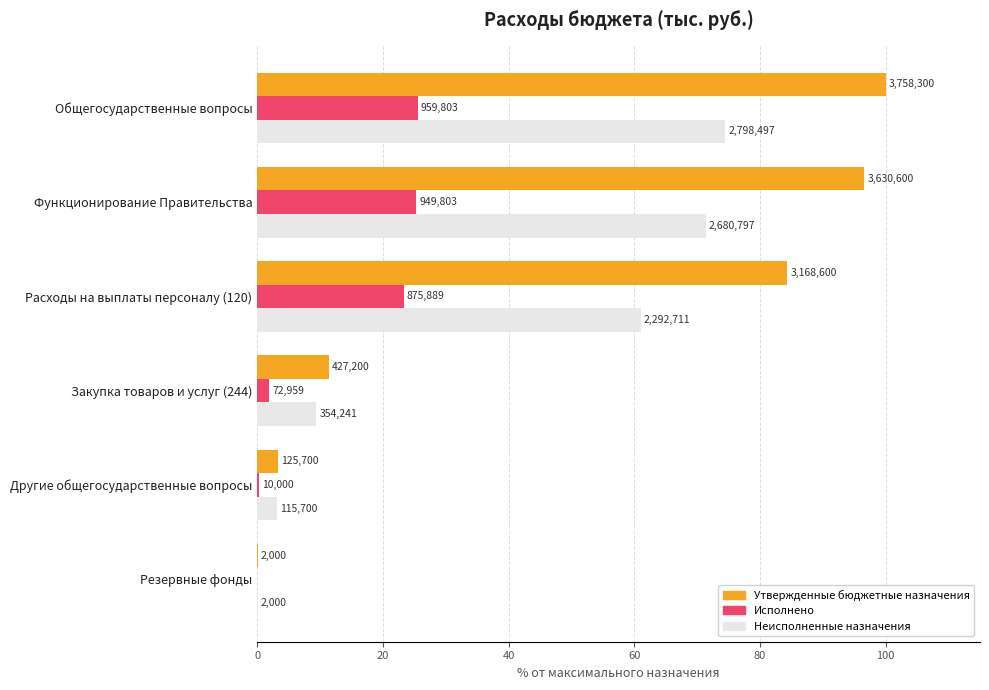

What are all the series names shown in the legend?

Утвержденные бюджетные назначения, Исполнено, Неисполненные назначения